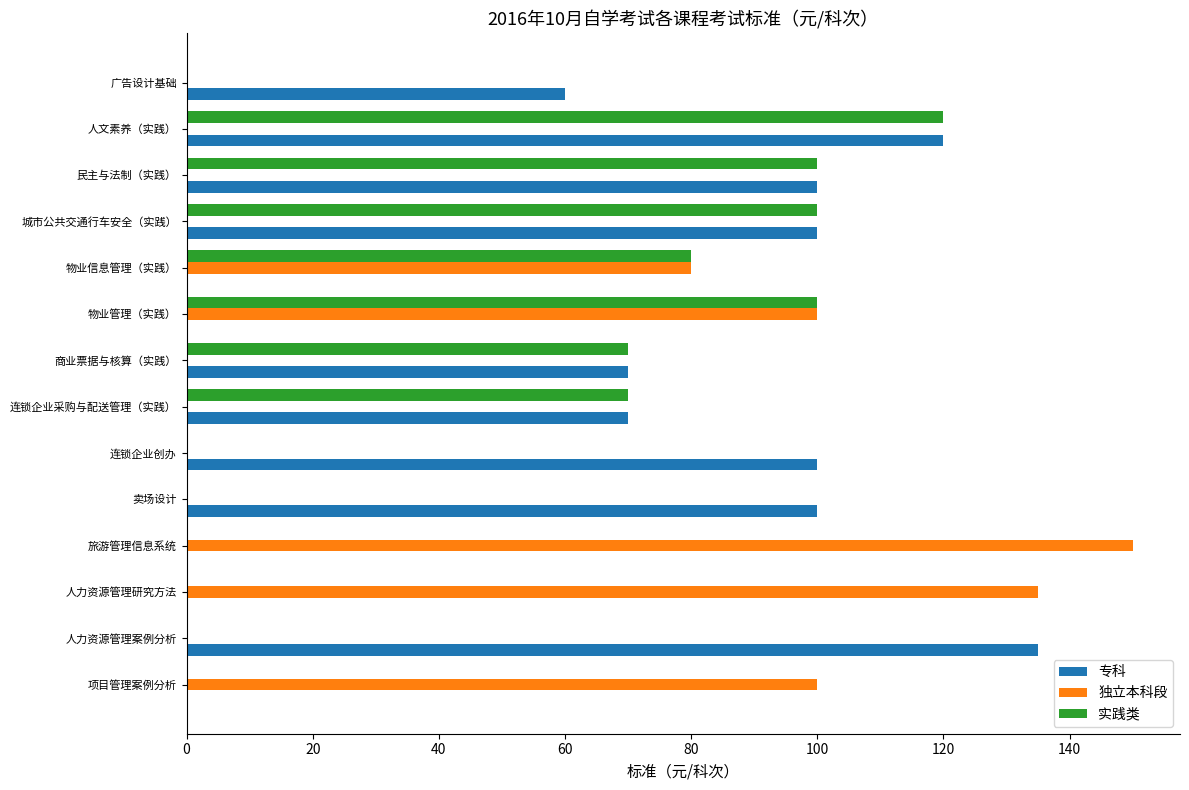

What value does the 独立本科段 series have at 人力资源管理研究方法, to the nearest 50?

150